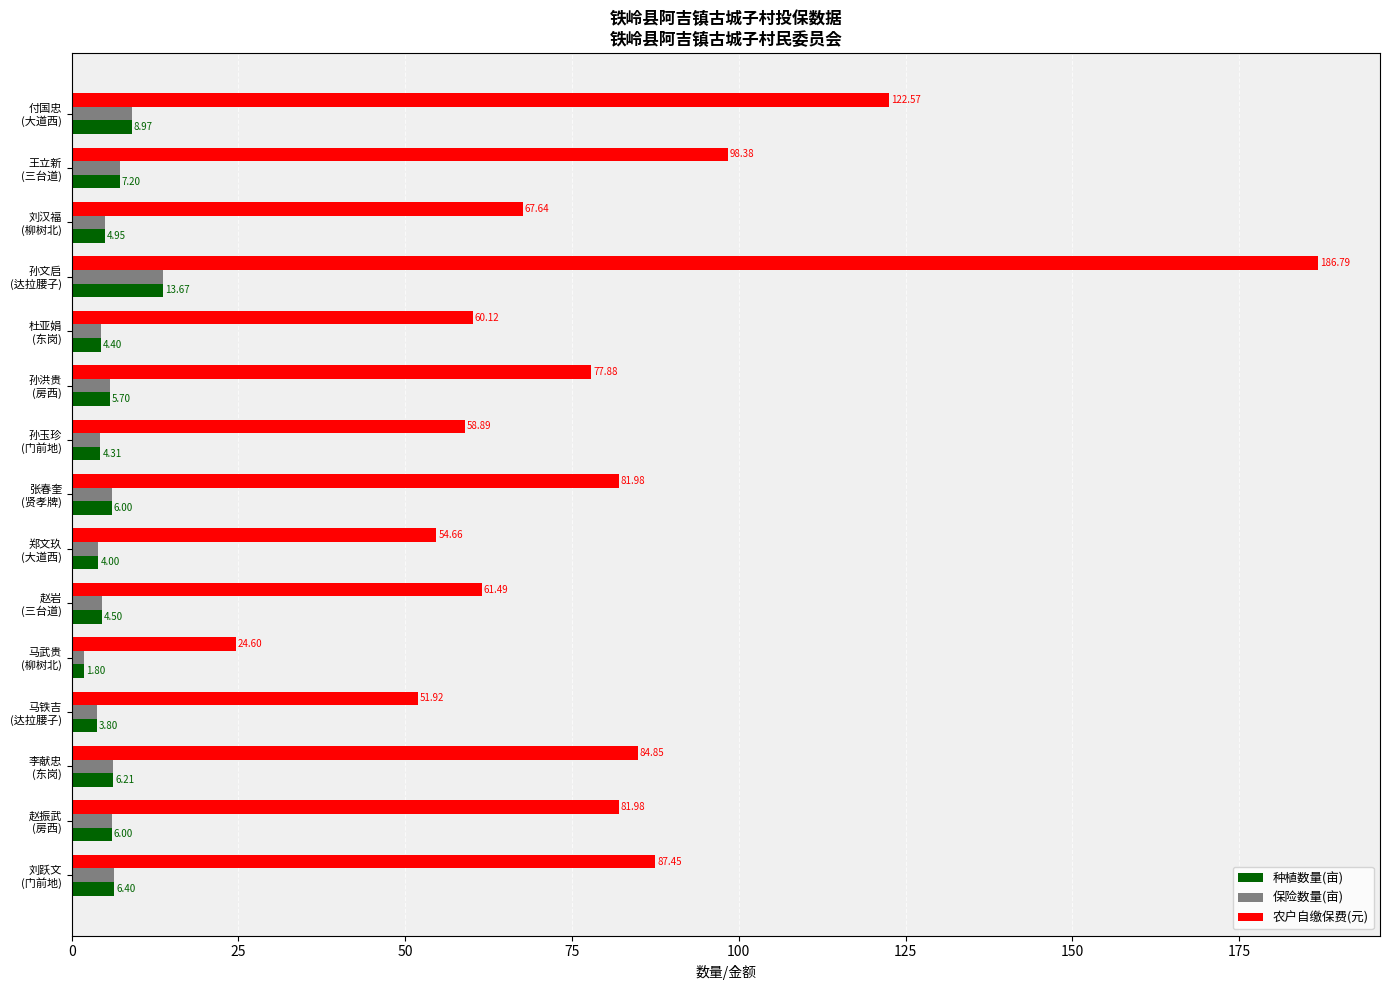

At how many categories does at least one series exceed 132?

1